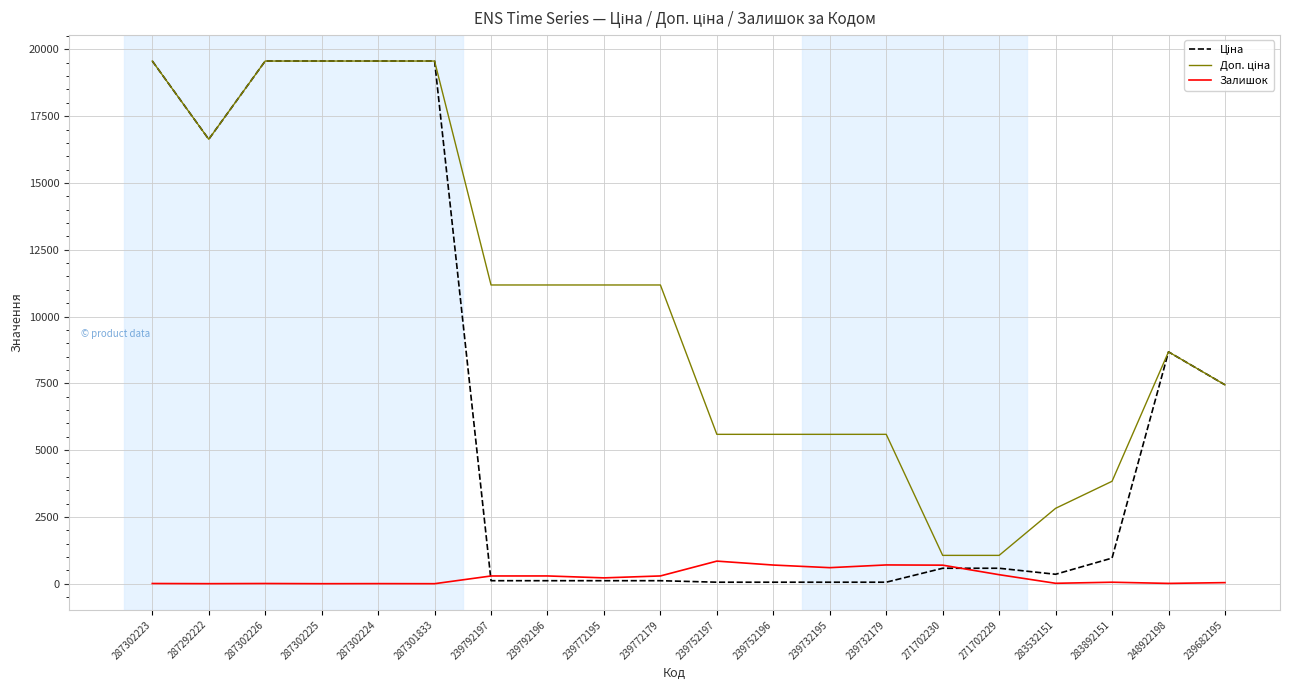

The value of Залишок at 287301833 is 0.0. True or false?

True